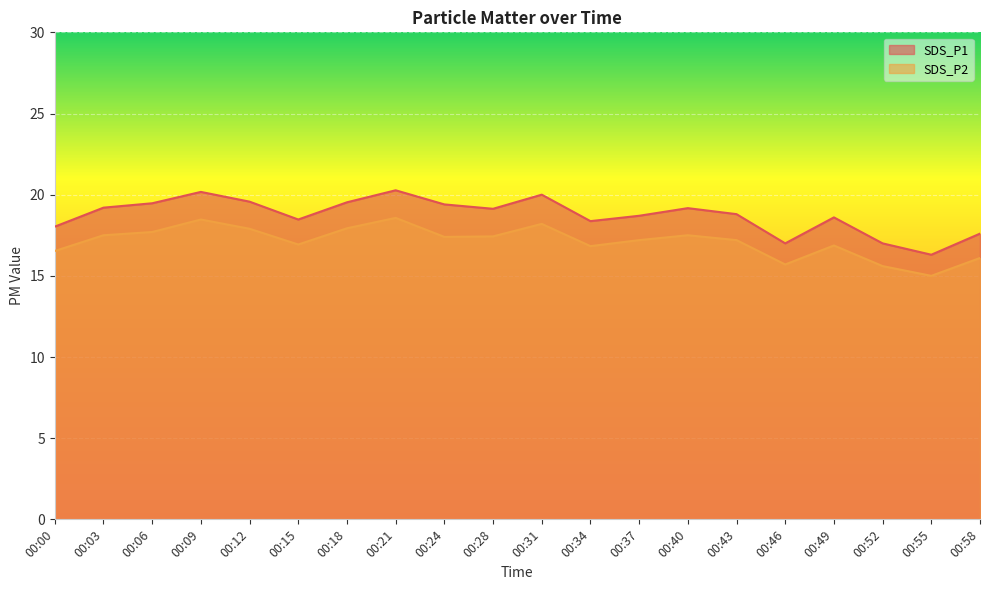

Reading left to right, extract all data points from this chart.

SDS_P1: 00:00=18.0	00:03=19.2	00:06=19.5	00:09=20.2	00:12=19.6	00:15=18.5	00:18=19.5	00:21=20.3	00:24=19.4	00:28=19.1	00:31=20.0	00:34=18.4	00:37=18.7	00:40=19.2	00:43=18.8	00:46=17.0	00:49=18.6	00:52=17.0	00:55=16.3	00:58=17.6
SDS_P2: 00:00=16.5	00:03=17.5	00:06=17.7	00:09=18.5	00:12=17.9	00:15=16.9	00:18=17.9	00:21=18.6	00:24=17.4	00:28=17.4	00:31=18.2	00:34=16.8	00:37=17.2	00:40=17.5	00:43=17.2	00:46=15.7	00:49=16.9	00:52=15.6	00:55=15.0	00:58=16.1